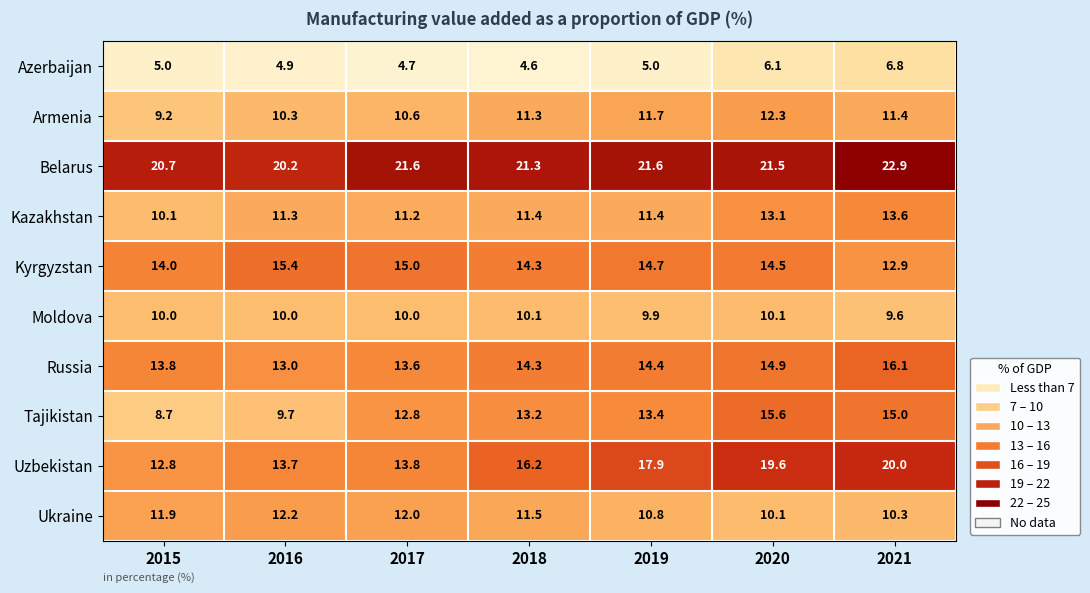

How many series are shown in this chart?

10